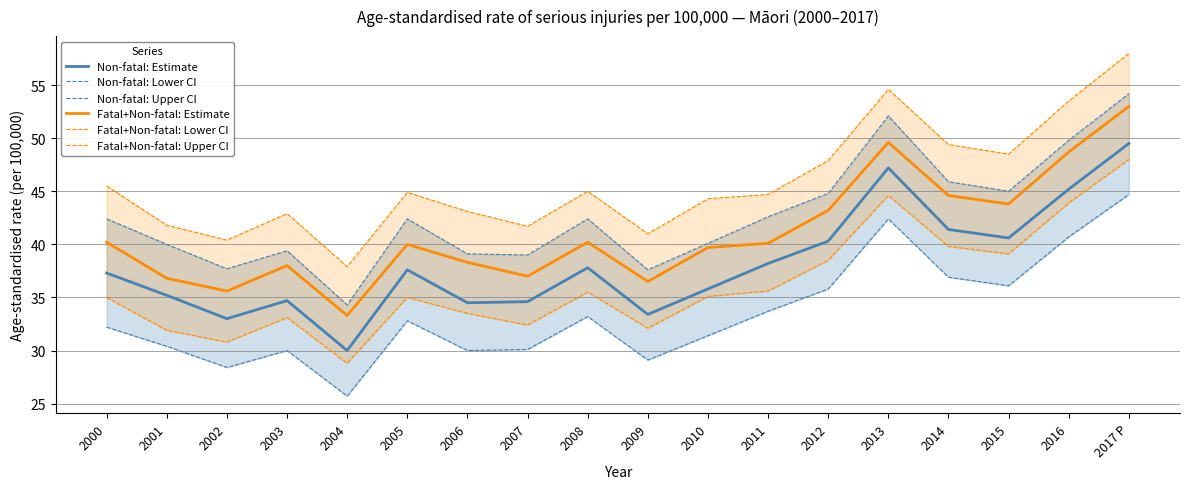

Is it true that Fatal+Non-fatal: Estimate equals 37.0 at 2007?

True